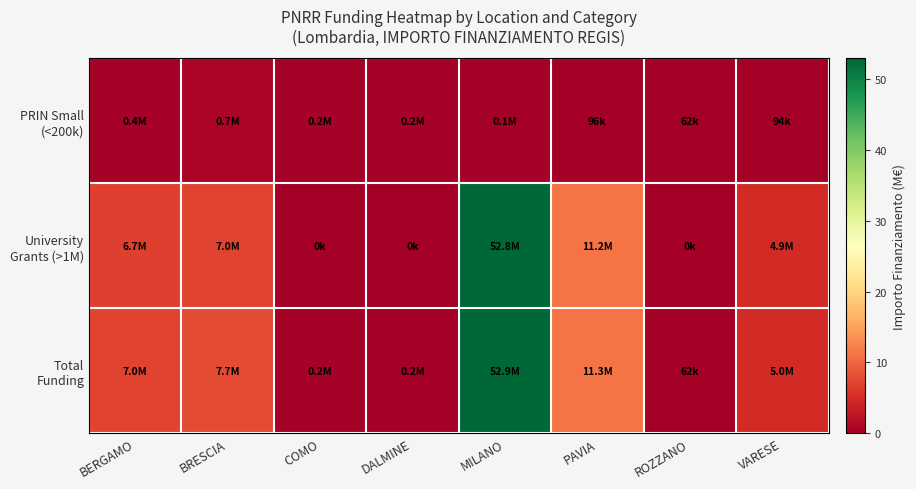

How many categories are shown in the chart?

8